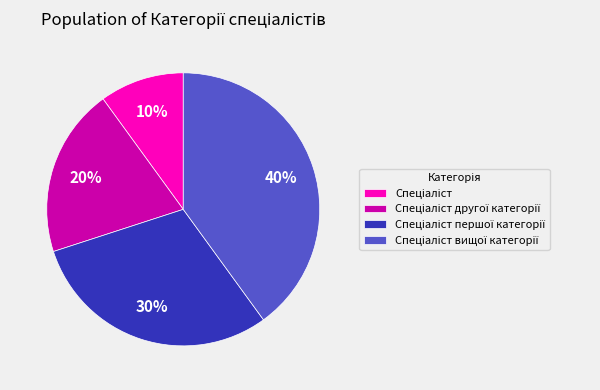

Is there a majority slice in this chart?

No